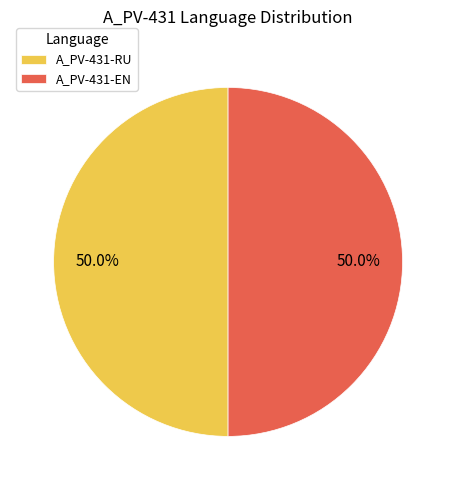

Combined, do A_PV-431-EN and A_PV-431-RU account for over 50%?

Yes